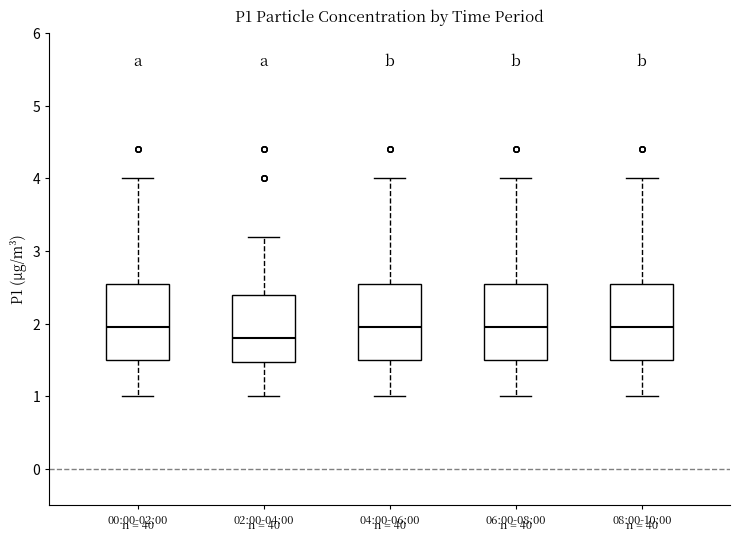

Reading left to right, read every box against the y-axis: the position of its median line, the range the box covers, and the ends of its whiskers. The values are not printed on the chart, so give them approximately, as read against the axis.

00:00-02:00: median 2.0, box 1.5 to 2.6, whiskers 1.0 to 4.0
02:00-04:00: median 1.8, box 1.5 to 2.4, whiskers 1.0 to 3.2
04:00-06:00: median 2.0, box 1.5 to 2.6, whiskers 1.0 to 4.0
06:00-08:00: median 2.0, box 1.5 to 2.6, whiskers 1.0 to 4.0
08:00-10:00: median 2.0, box 1.5 to 2.6, whiskers 1.0 to 4.0